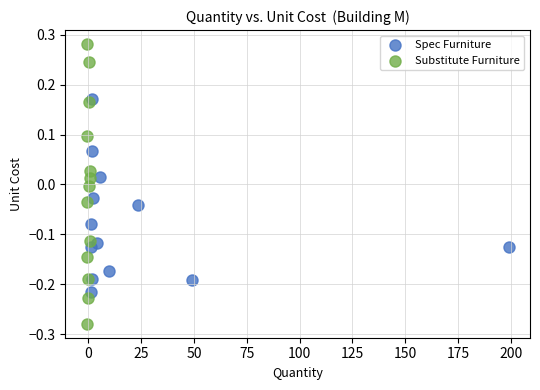

Which series has the widest spread of Y values?

Substitute Furniture